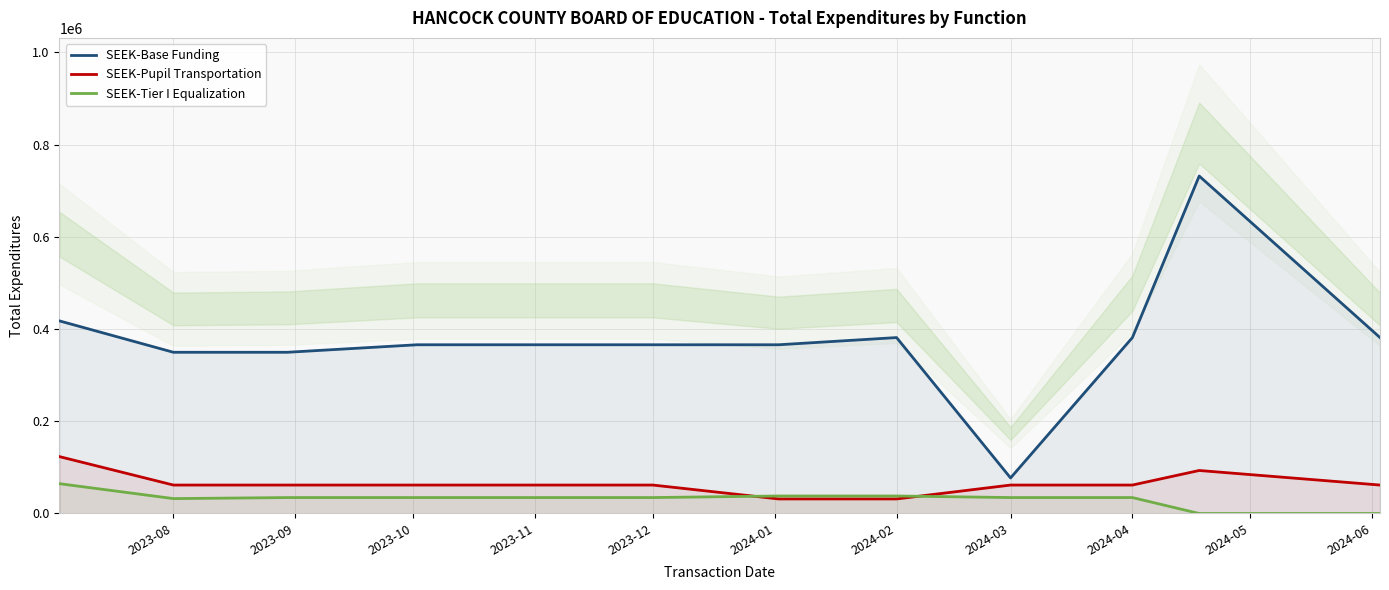

At how many categories does at least one series exceed 696000?

1